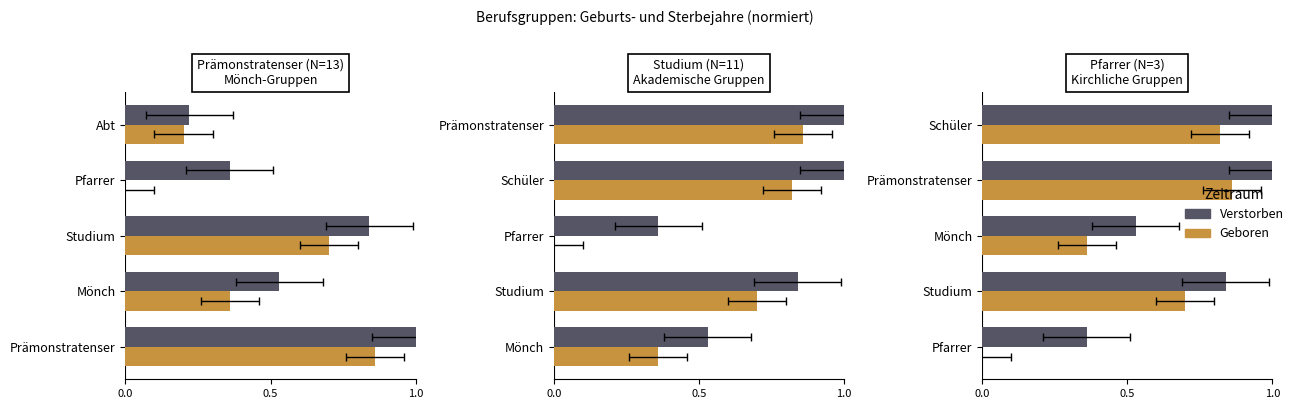

How many bars are there in each group?

2